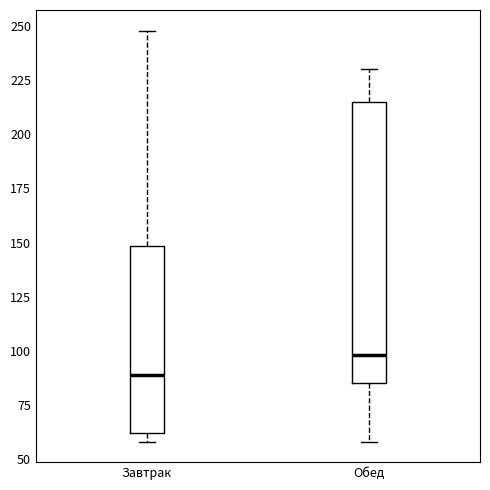

Which box's median line is the highest?

Обед